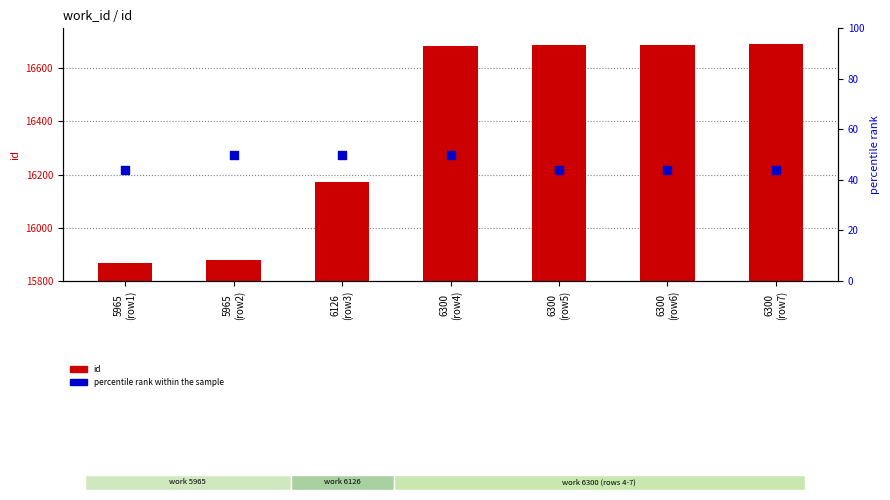

What are all the series names shown in the legend?

id, percentile rank